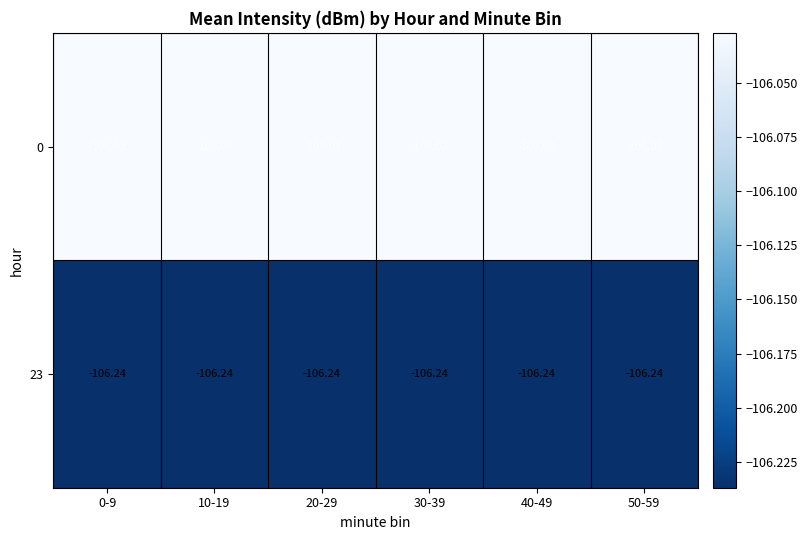

Is the value of 0 at 40-49 greater than the value of 23 at 50-59?

Yes